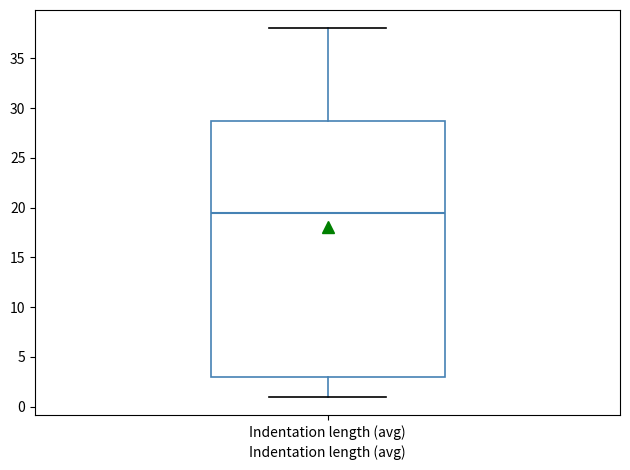

Where is the upper edge of the box for Indentation length (avg) on the y-axis? The values are not printed on the chart, so give them approximately, as read against the axis.

29.0